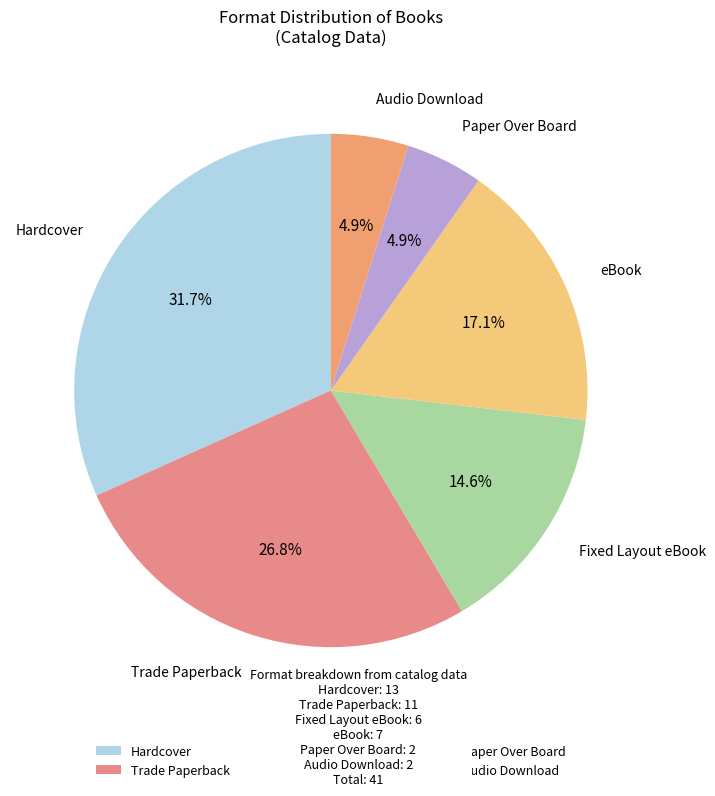

Is Trade Paperback the majority of the pie?

No